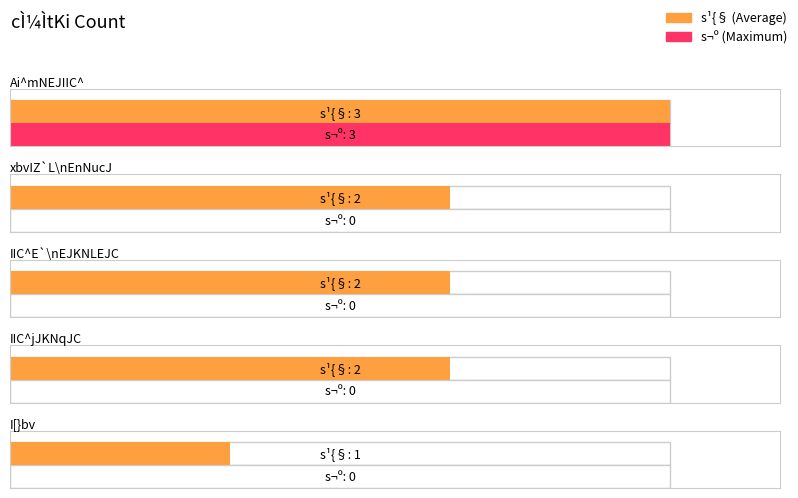

The value of s¬º at 1 is 0. True or false?

True